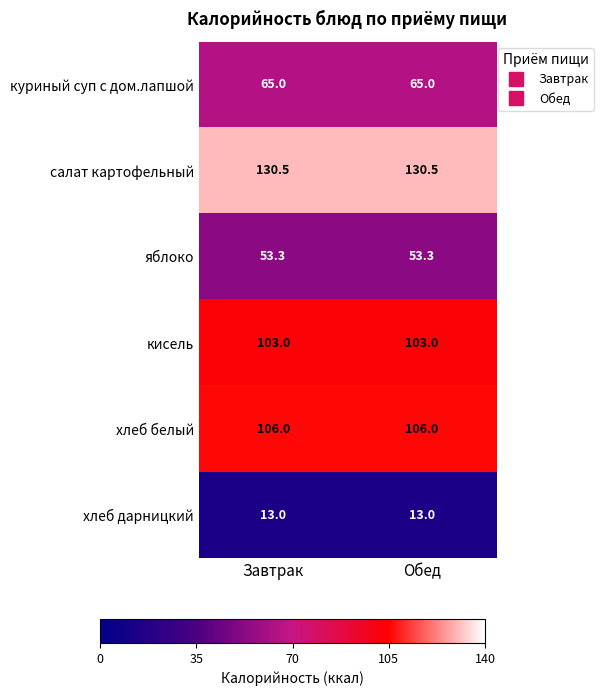

How many series are shown in this chart?

6